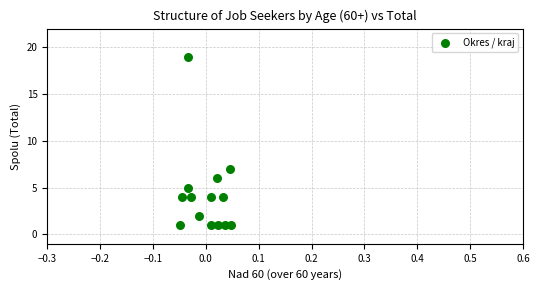

What is the range of Y values (max minus min)?

18